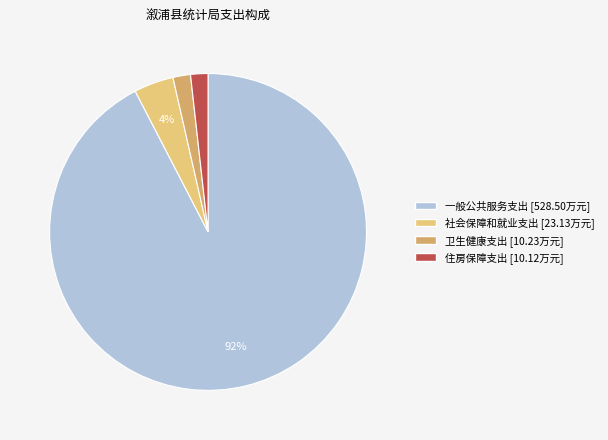

True or false: 住房保障支出 accounts for 2% of the total.

True